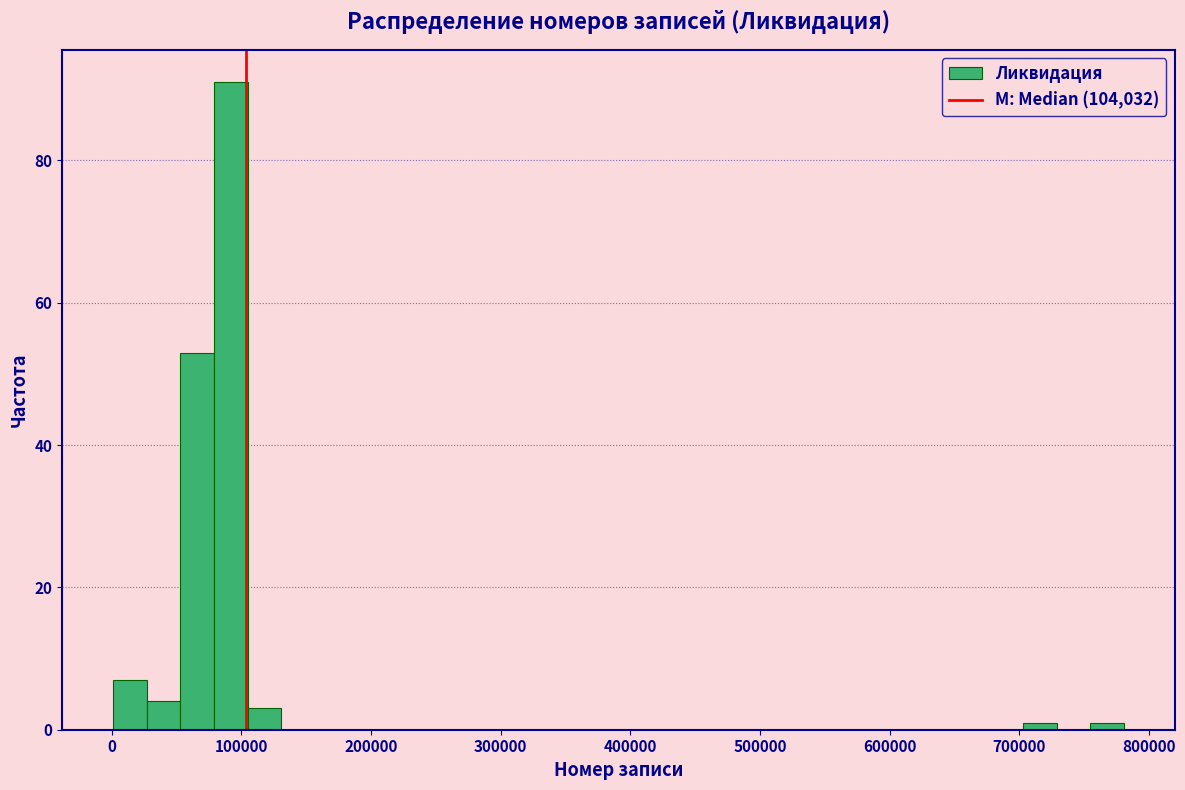

Around what value on the x-axis is the tallest bar? Give the approximate position of its centre, as read against the axis.

90000